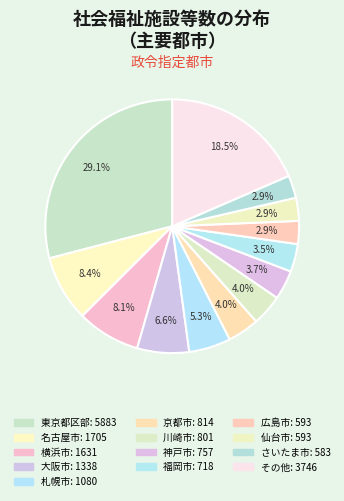

Which category has the biggest portion of the pie?

東京都区部